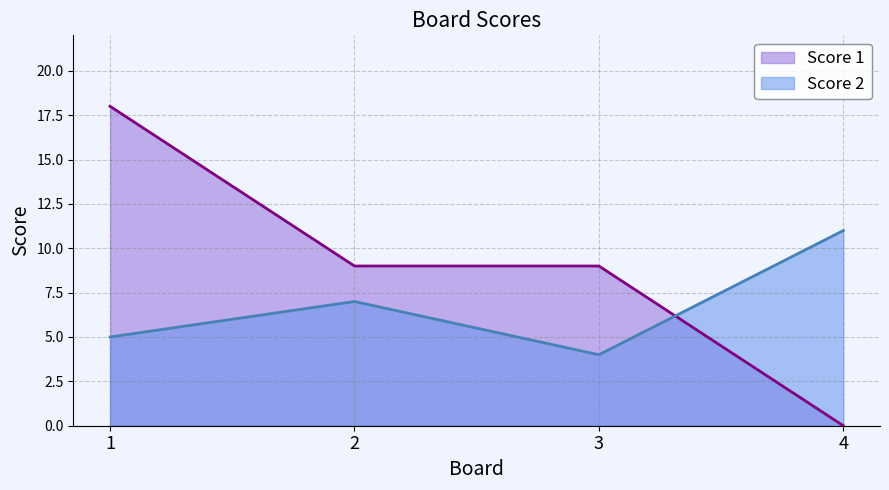

At 2, list the series in order from largest to smallest.

Score 1, Score 2